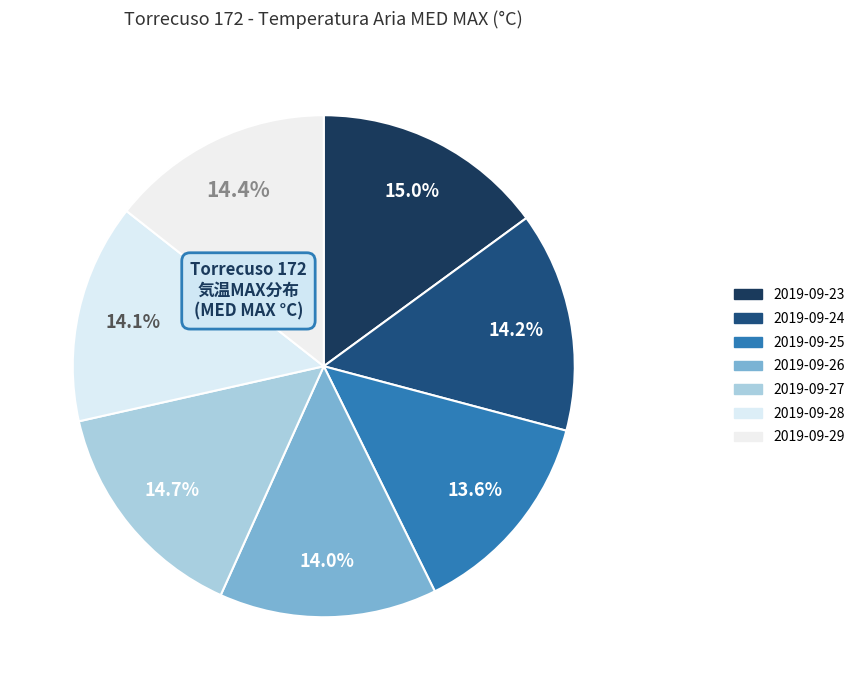

To the nearest percent, what percentage of the pie is 2019-09-23?

15%